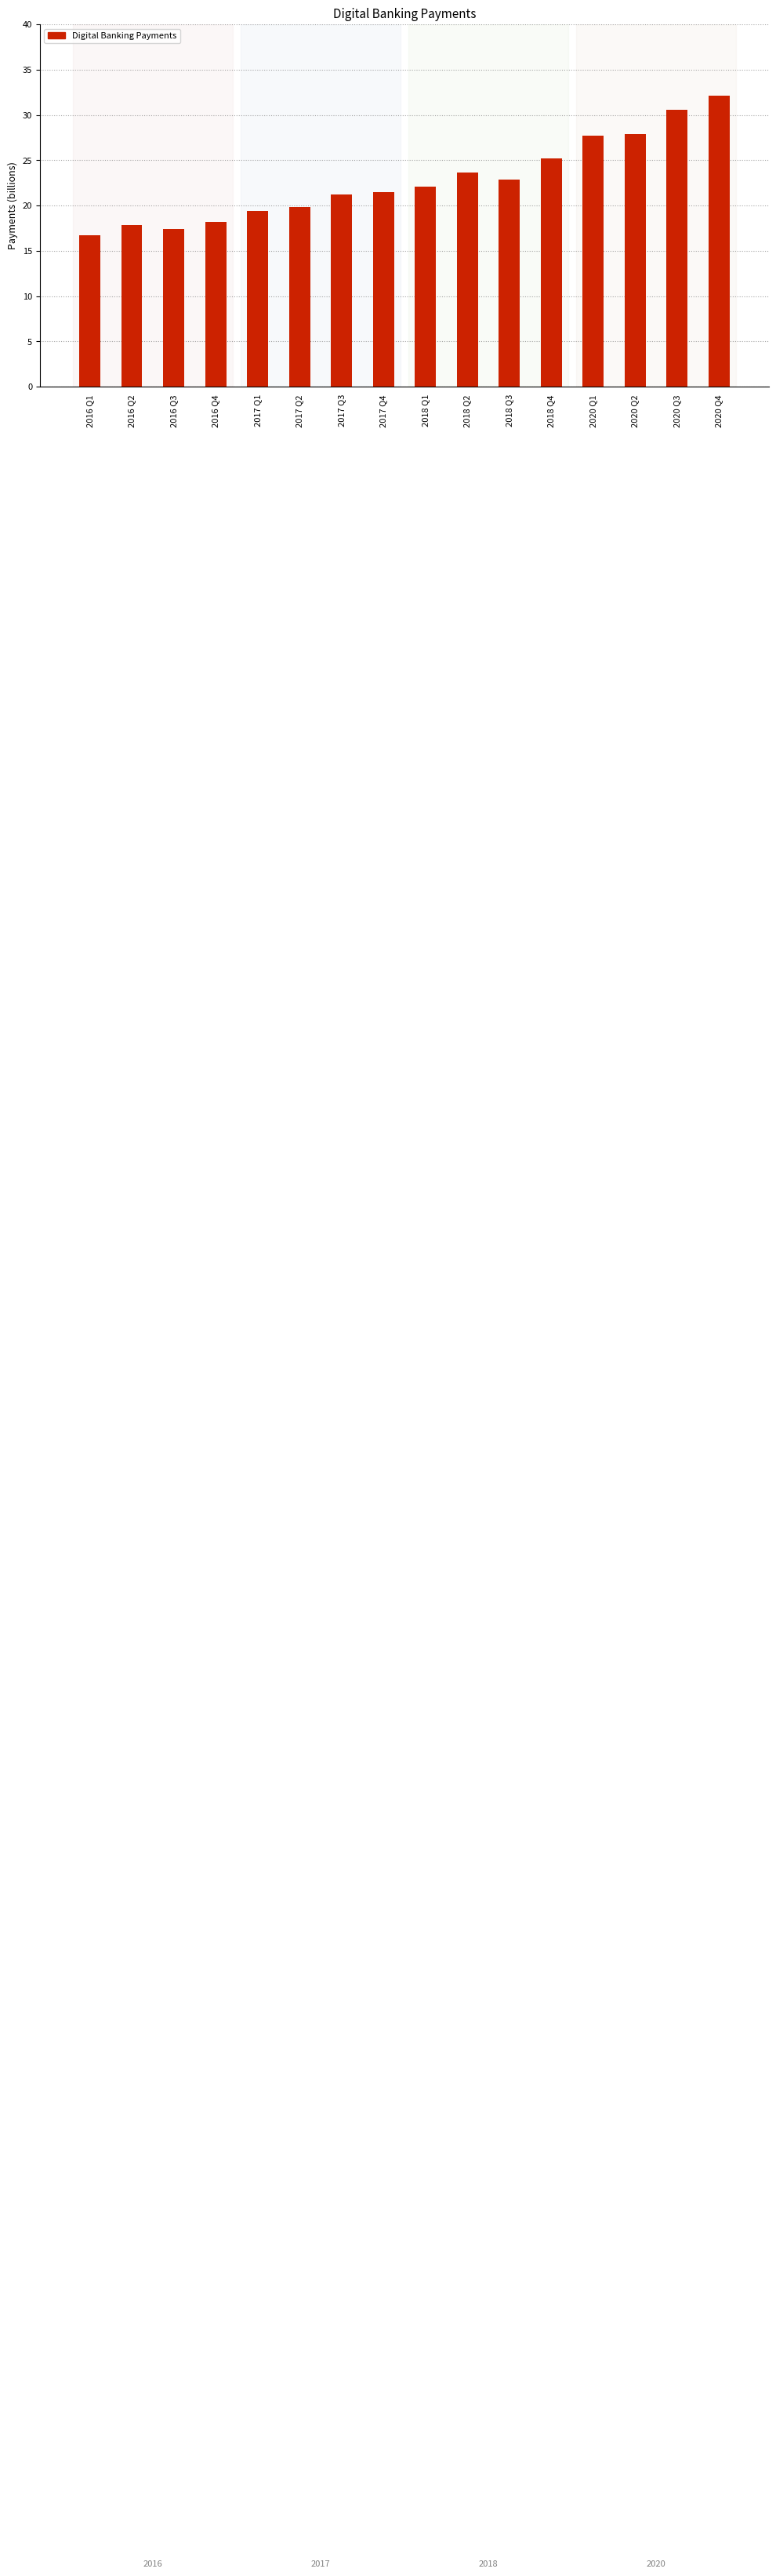

How many values are below 22?

8